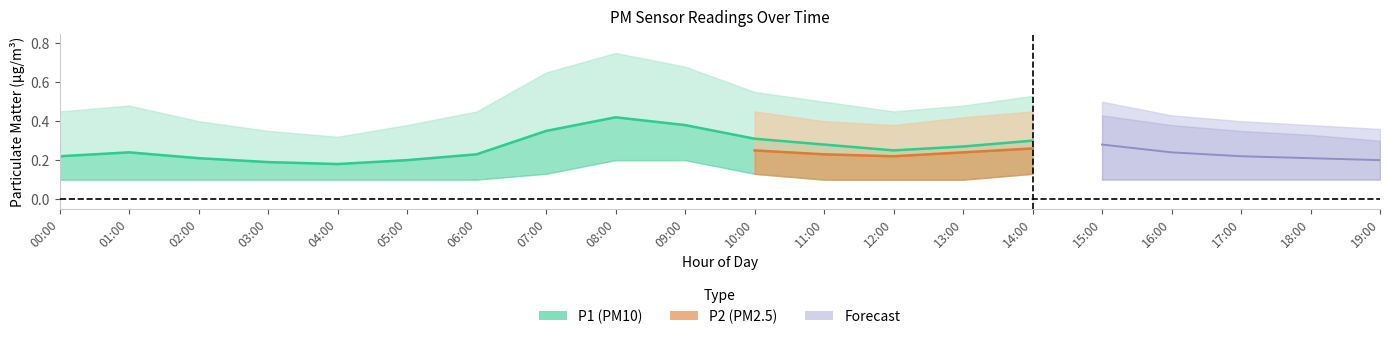

At which category does the chart reach its minimum across all series?

00:00